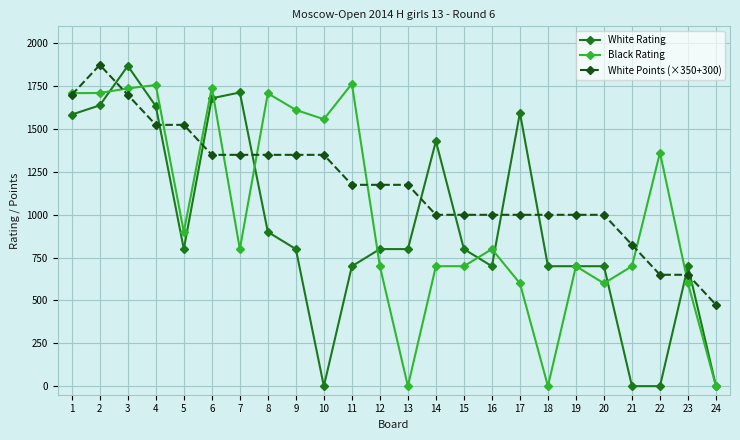

What is the value of the White Points (×350+300) point at the 22nd from the left?

650